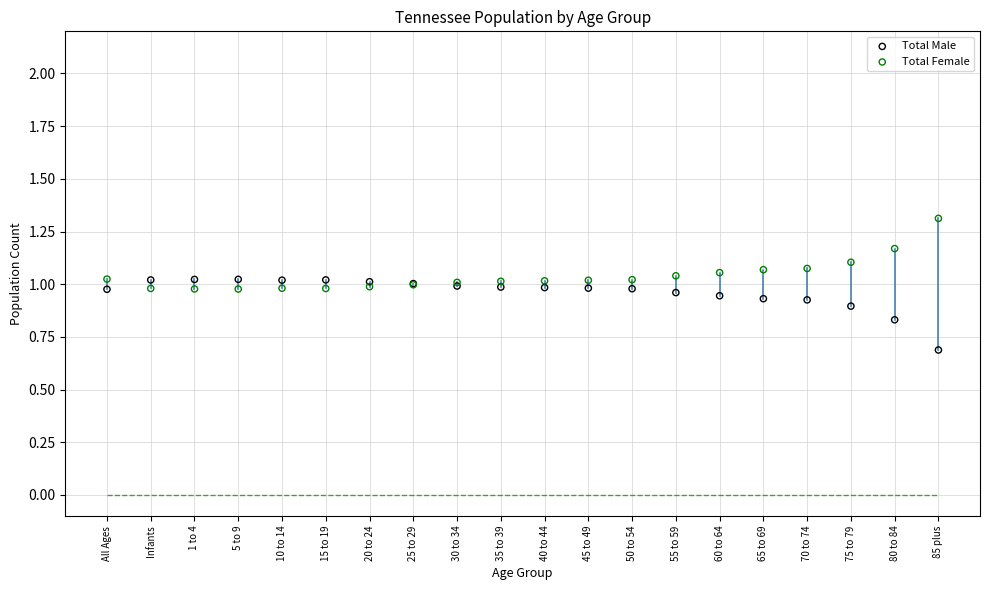

In the Total Male series, what Y value is closest to 0?

0.7